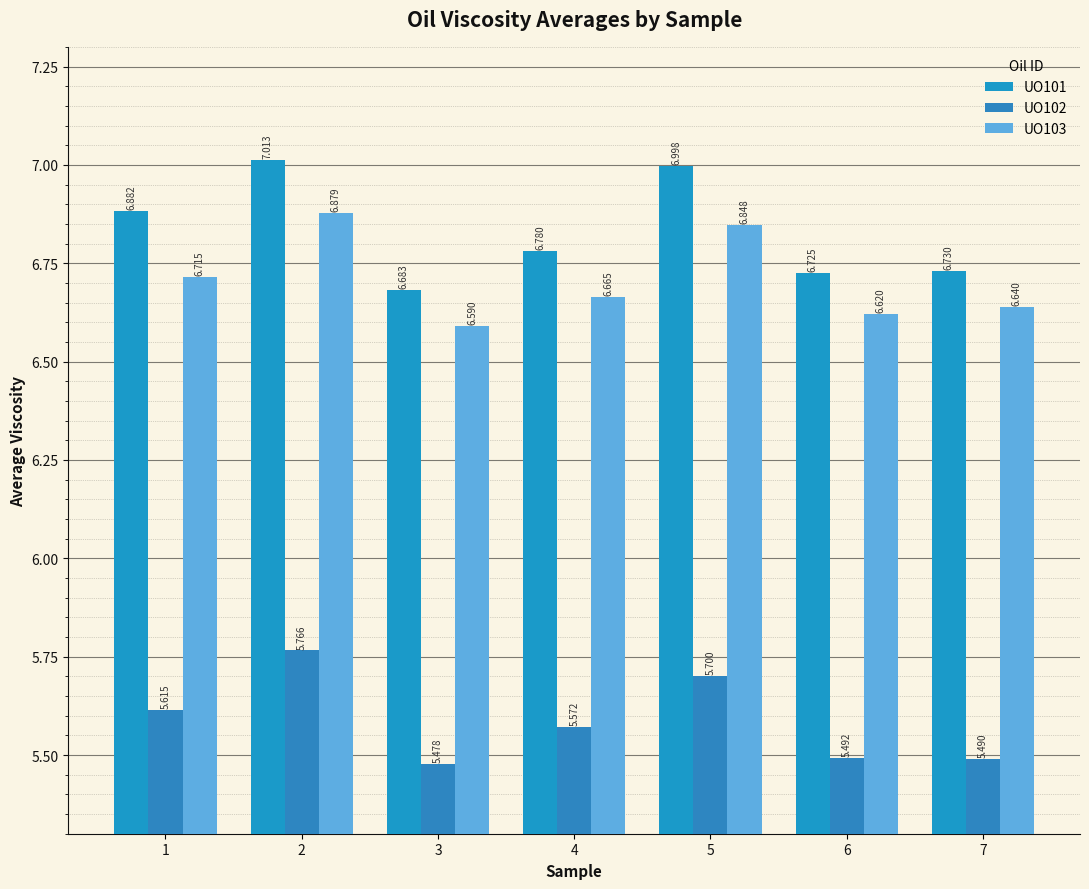

Reading left to right, list all the values displayed in this chart.

UO101: 6.9	7.0	6.7	6.8	7.0	6.7	6.7
UO102: 5.6	5.8	5.5	5.6	5.7	5.5	5.5
UO103: 6.7	6.9	6.6	6.7	6.8	6.6	6.6